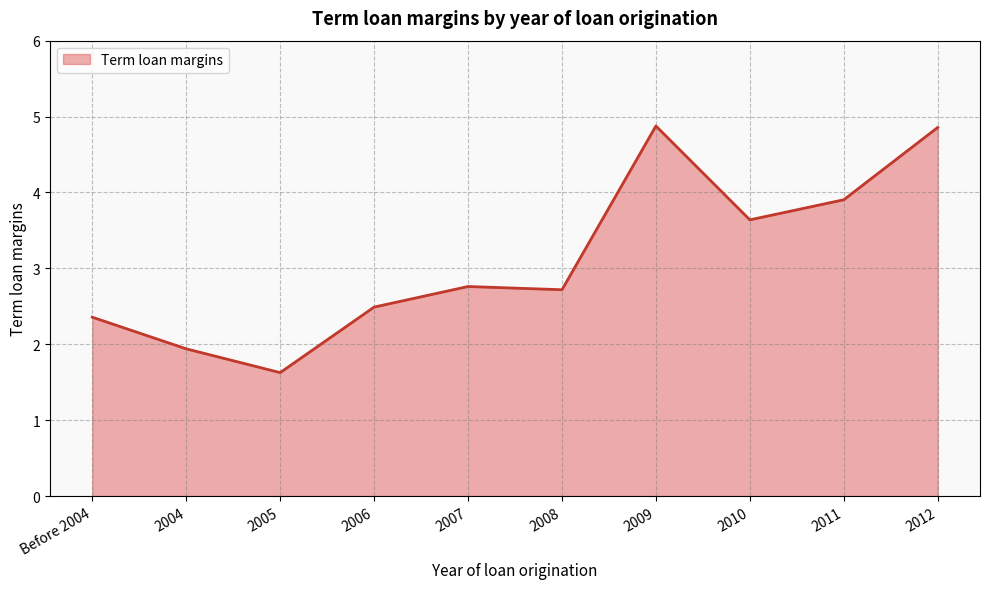

What is the difference between the maximum and minimum values?

3.2